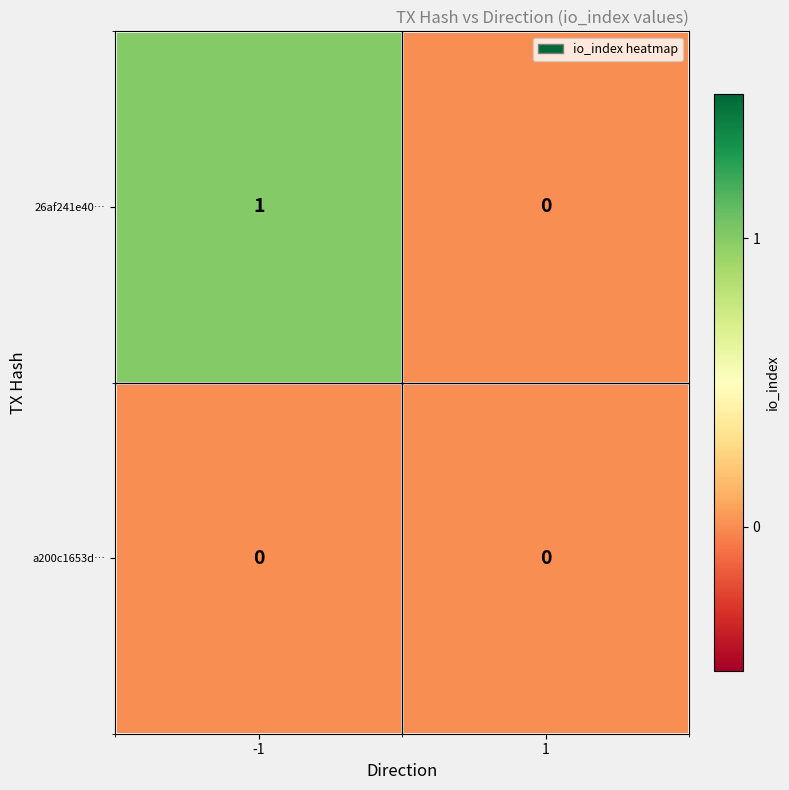

Which series has the largest range (max minus min)?

26af241e40…